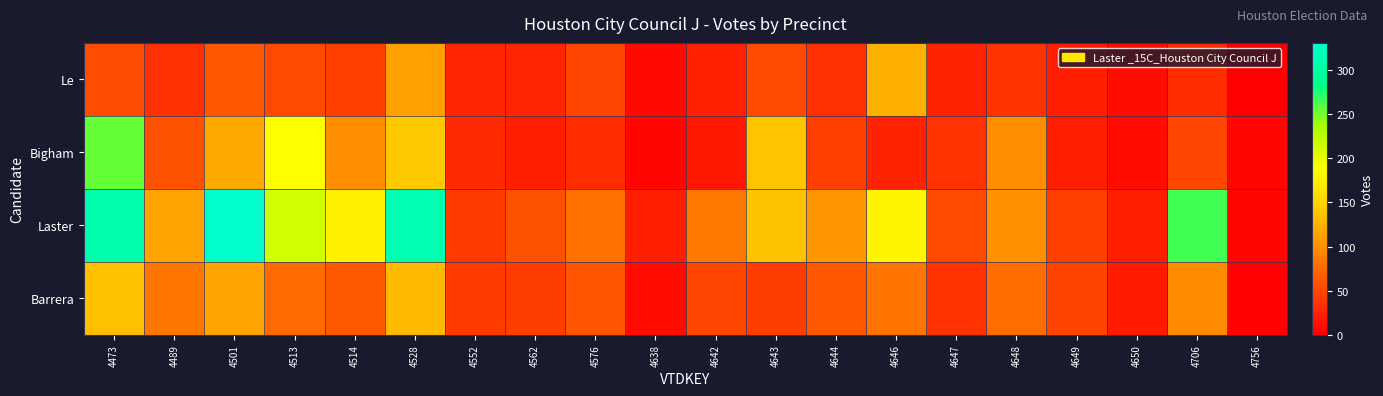

Which series has the widest spread of values?

Laster